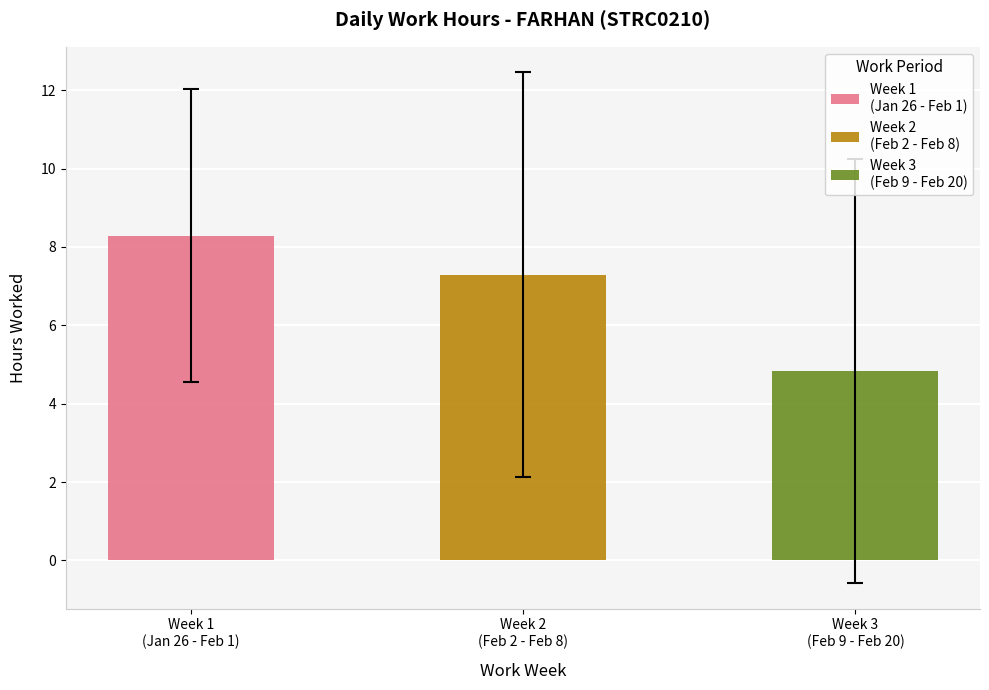

The value of Week 3 (Feb 9 - Feb 15) at Wed is 18.4. True or false?

False